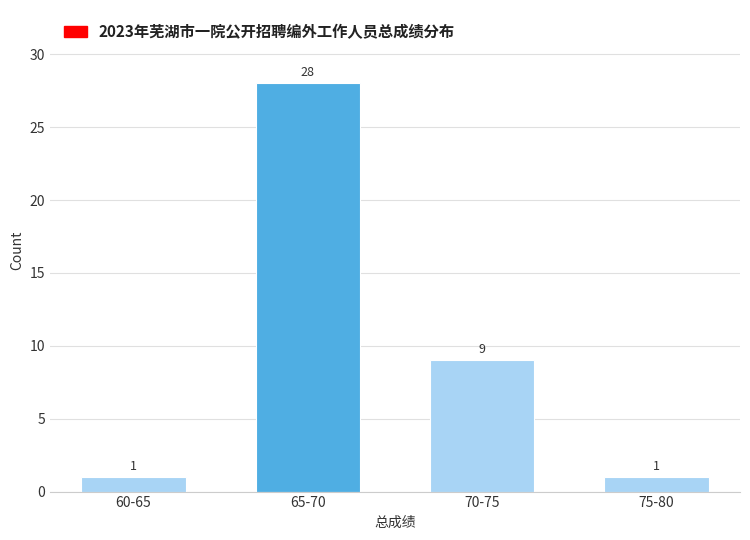

Reading left to right, transcribe all the data shown in this chart.

1	28	9	1